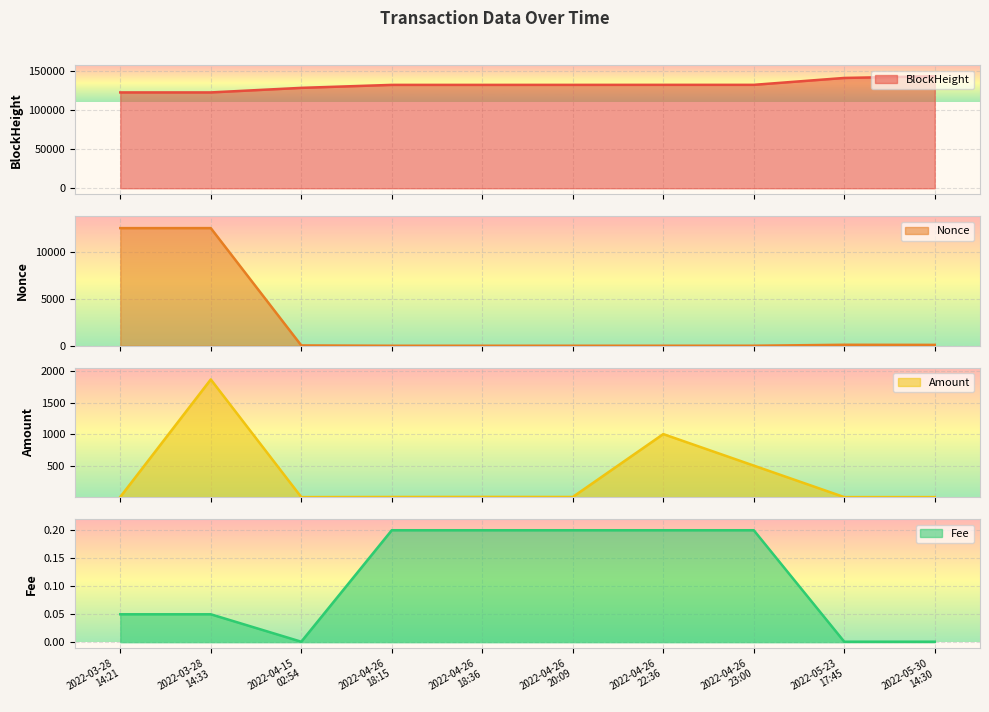

Reading right to left, transcribe all the data shown in this chart.

Amount: 0.0	0.0	500.0	1000.0	2.0	3.0	2.0	0.0	1867.3	3.0
Fee: 0.0	0.0	0.2	0.2	0.2	0.2	0.2	0.0	0.1	0.1
Nonce: 94.0	104.0	4.0	3.0	2.0	1.0	0.0	35.0	12578.0	12576.0
BlockHeight: 142990.0	140776.0	131979.0	131973.0	131939.0	131917.0	131913.0	128110.0	122296.0	122293.0